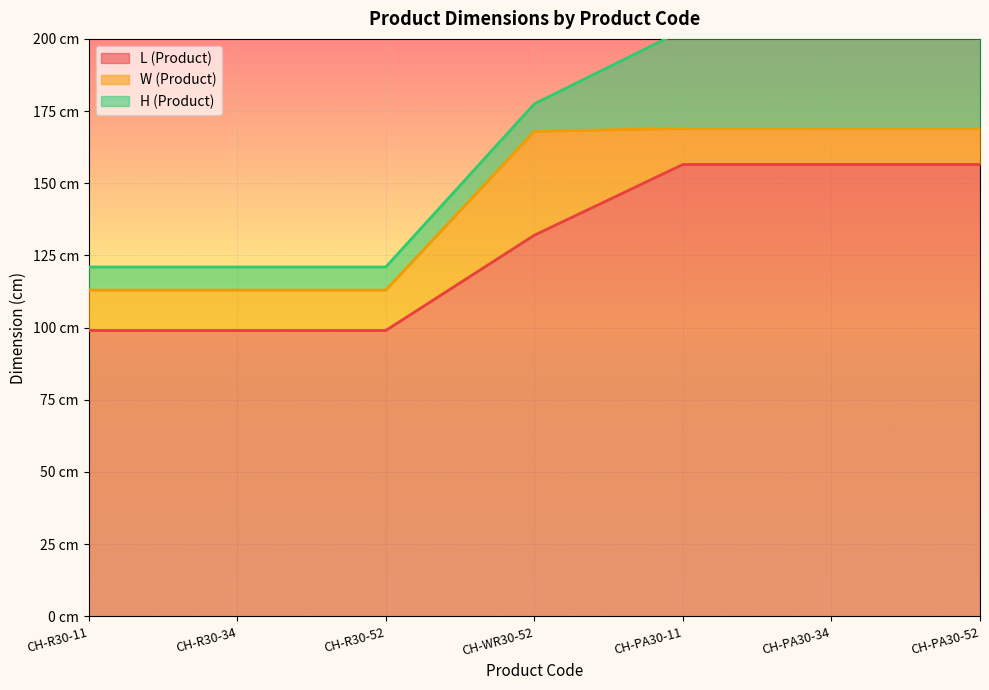

Reading right to left, extract all data points from this chart.

L (Product): CH-PA30-52=156.5	CH-PA30-34=156.5	CH-PA30-11=156.5	CH-WR30-52=132.0	CH-R30-52=99.0	CH-R30-34=99.0	CH-R30-11=99.0
W (Product): CH-PA30-52=12.5	CH-PA30-34=12.5	CH-PA30-11=12.5	CH-WR30-52=36.0	CH-R30-52=14.0	CH-R30-34=14.0	CH-R30-11=14.0
H (Product): CH-PA30-52=34.0	CH-PA30-34=34.0	CH-PA30-11=34.0	CH-WR30-52=9.5	CH-R30-52=8.0	CH-R30-34=8.0	CH-R30-11=8.0